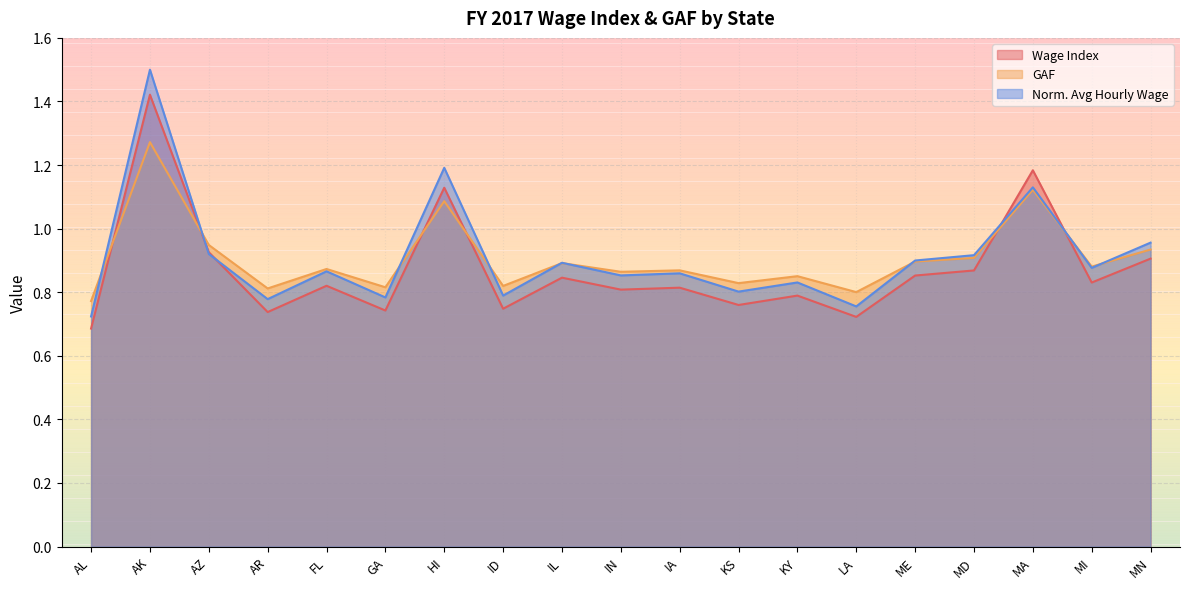

What is the difference between the FY 2017 Avg Hourly Wage values at AR and MD?

0.1